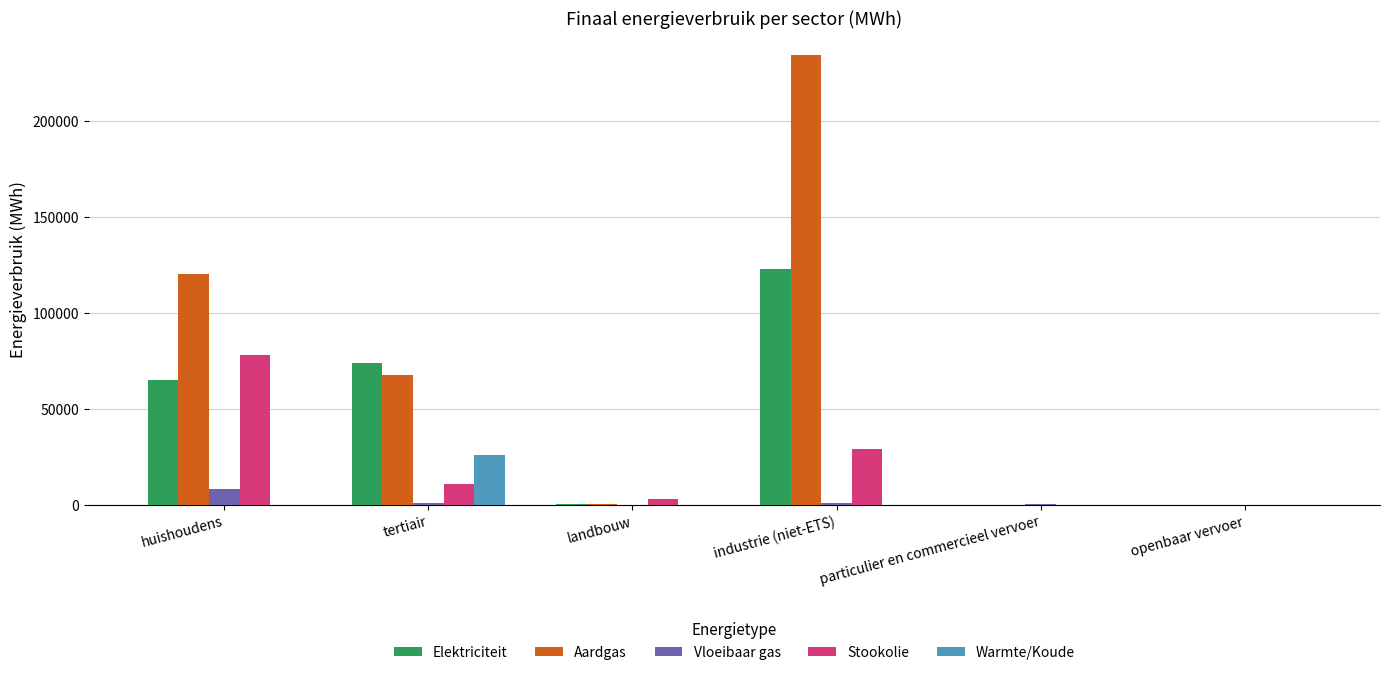

What is the difference between the Elektriciteit values at openbaar vervoer and landbouw?

780.3